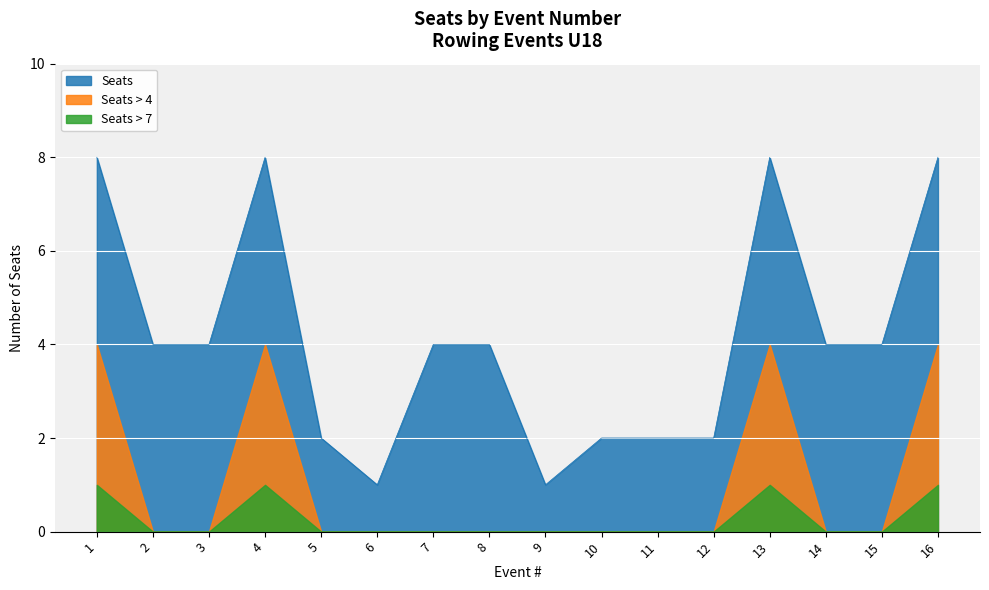

Which category has the lowest value across all series?

6